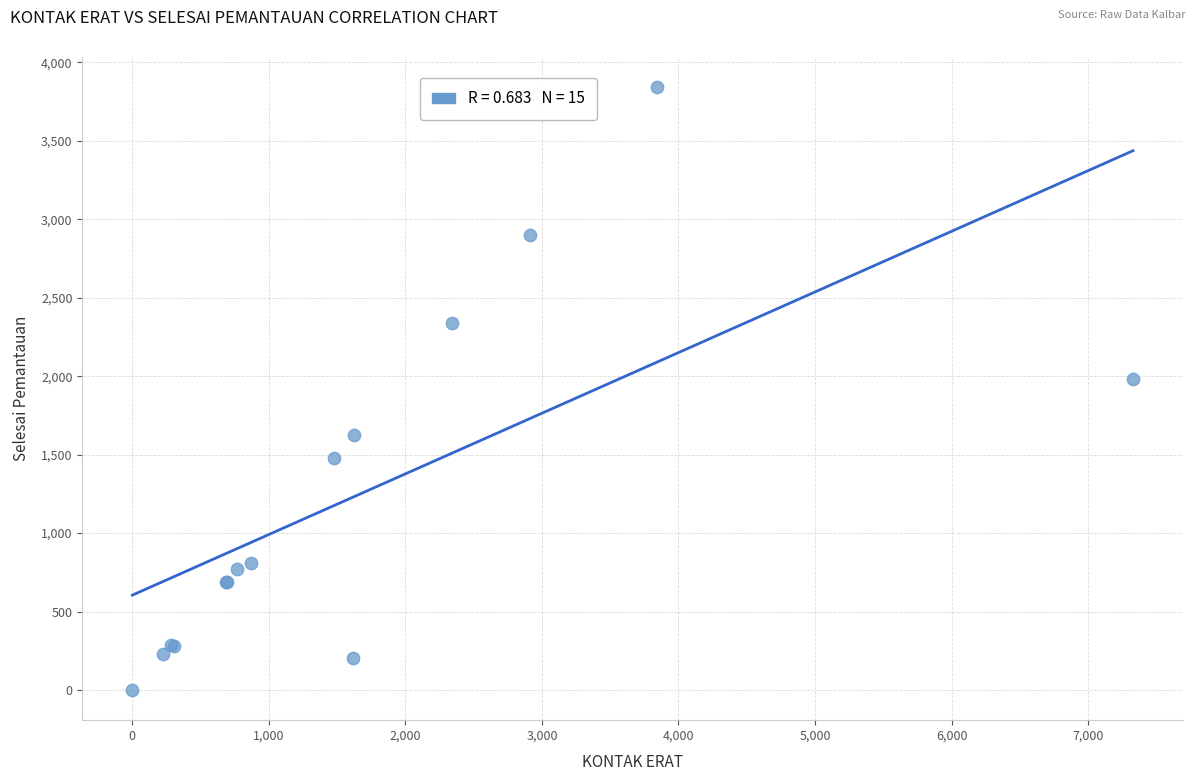

What Y value in the scatter plot is closest to 1920?

1980